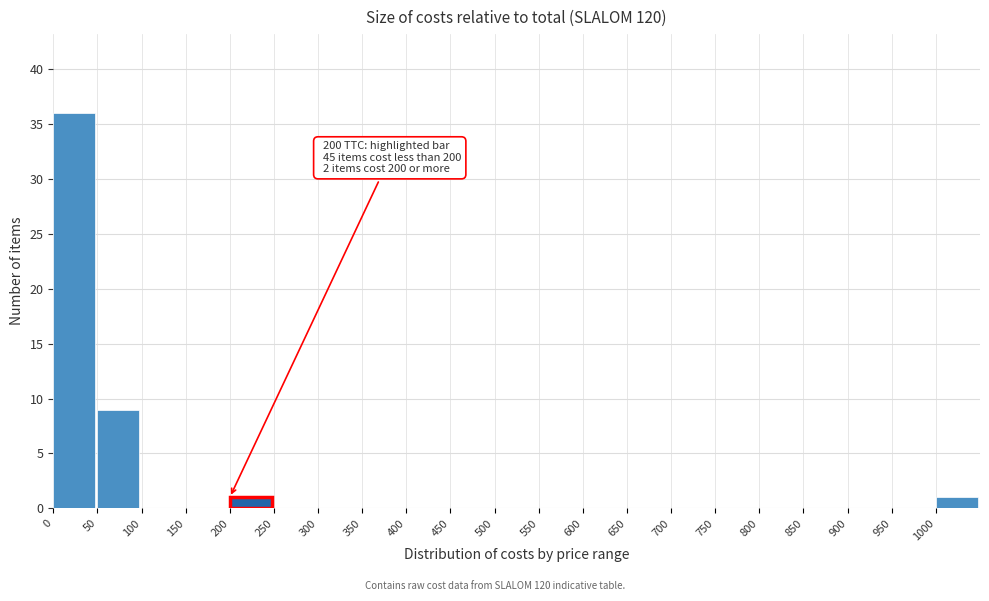

Which range on the x-axis has the tallest bar?

0 to 50